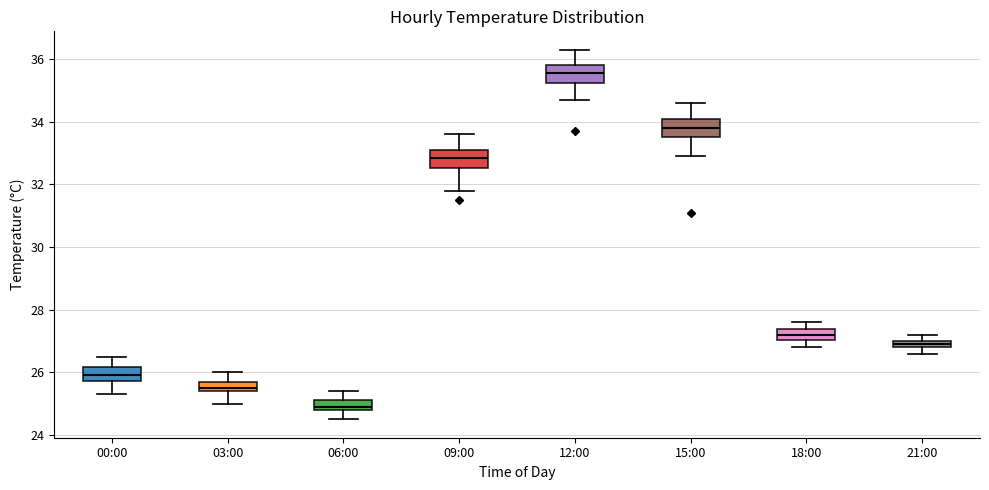

Where is the upper edge of the box for 15:00 on the y-axis? The values are not printed on the chart, so give them approximately, as read against the axis.

34.2